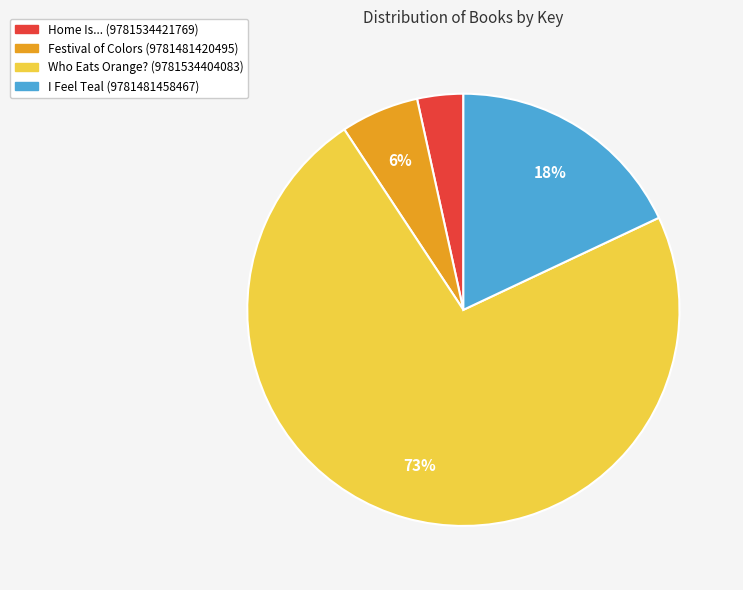

Between I Feel Teal (9781481458467) and Festival of Colors (9781481420495), which is larger?

I Feel Teal (9781481458467)